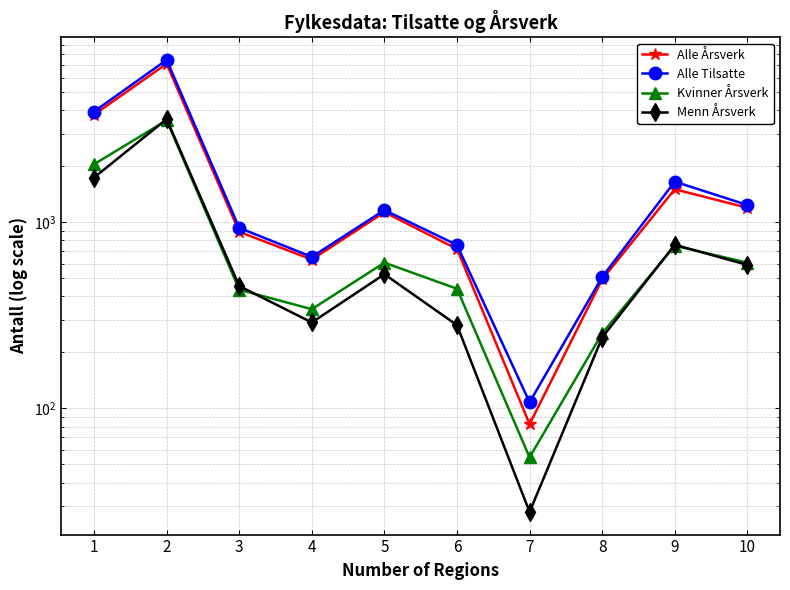

What is the value of the Kvinner Årsverk point at the 4th from the left?

341.7